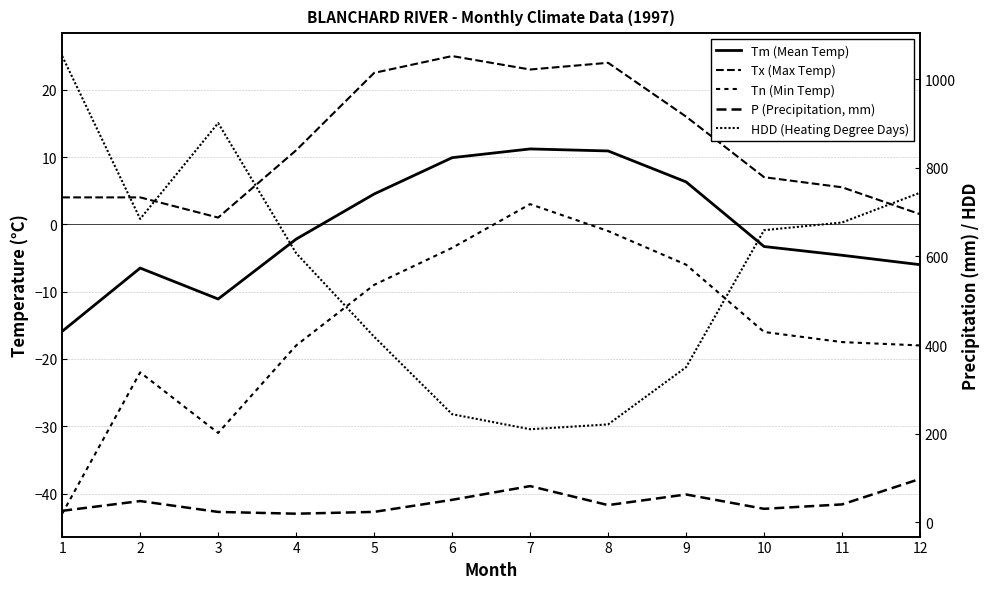

True or false: HDD (Heating Degree Days) and Tx (Max Temp) intersect in this chart.

False